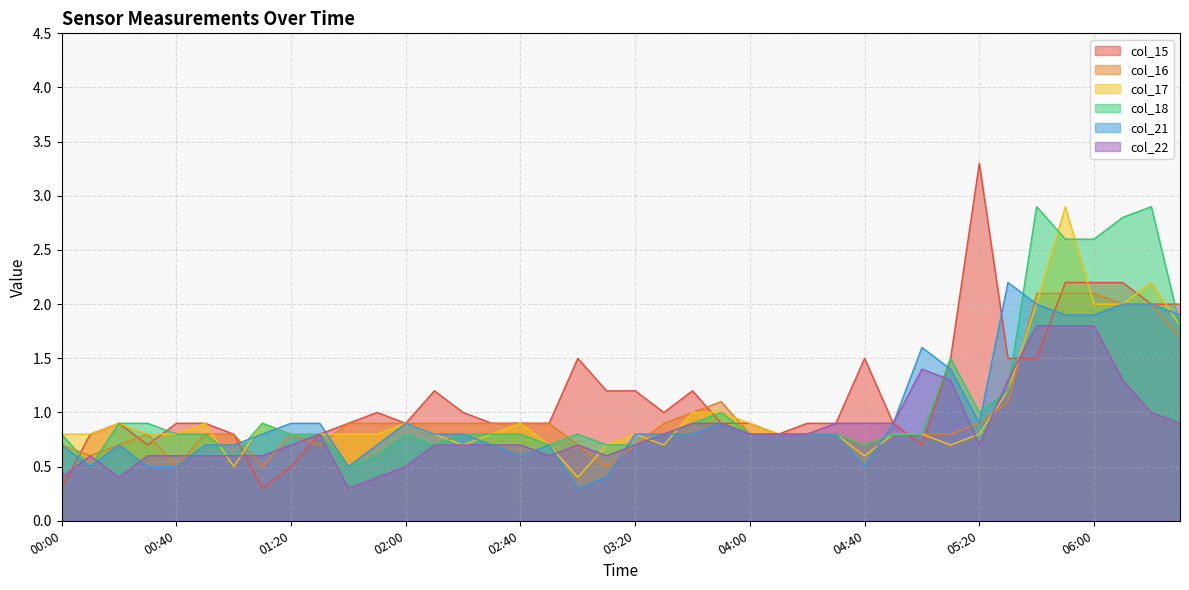

Reading left to right, transcribe all the data shown in this chart.

col_15: 0.3	0.8	0.9	0.7	0.9	0.9	0.8	0.3	0.5	0.8	0.9	1.0	0.9	1.2	1.0	0.9	0.9	0.9	1.5	1.2	1.2	1.0	1.2	0.9	0.9	0.8	0.9	0.9	1.5	0.9	0.7	1.5	3.3	1.5	1.5	2.2	2.2	2.2	2.0	2.0
col_16: 0.7	0.6	0.7	0.8	0.5	0.8	0.8	0.5	0.8	0.7	0.9	0.9	0.9	0.9	0.9	0.9	0.9	0.9	0.7	0.5	0.7	0.9	1.0	1.1	0.8	0.8	0.8	0.8	0.7	0.8	0.8	0.8	0.9	1.1	2.1	2.1	2.1	2.0	2.0	1.7
col_17: 0.8	0.8	0.9	0.8	0.8	0.9	0.5	0.9	0.8	0.8	0.8	0.8	0.9	0.8	0.7	0.8	0.9	0.7	0.4	0.7	0.8	0.7	1.0	1.0	0.9	0.8	0.8	0.8	0.6	0.8	0.8	0.7	0.8	1.2	2.0	2.9	2.0	2.0	2.2	1.8
col_18: 0.8	0.5	0.9	0.9	0.8	0.8	0.6	0.9	0.8	0.8	0.5	0.6	0.8	0.7	0.8	0.8	0.8	0.7	0.8	0.7	0.7	0.8	0.9	1.0	0.8	0.8	0.8	0.8	0.7	0.8	0.8	1.5	1.0	1.2	2.9	2.6	2.6	2.8	2.9	1.8
col_21: 0.7	0.5	0.7	0.5	0.5	0.7	0.7	0.8	0.9	0.9	0.5	0.7	0.9	0.8	0.8	0.7	0.6	0.7	0.3	0.4	0.8	0.8	0.8	0.9	0.8	0.8	0.8	0.8	0.5	0.9	1.6	1.4	0.9	2.2	2.0	1.9	1.9	2.0	2.0	1.9
col_22: 0.4	0.6	0.4	0.6	0.6	0.6	0.6	0.6	0.7	0.8	0.3	0.4	0.5	0.7	0.7	0.7	0.7	0.6	0.7	0.6	0.7	0.8	0.9	0.9	0.8	0.8	0.8	0.9	0.9	0.9	1.4	1.3	0.7	1.3	1.8	1.8	1.8	1.3	1.0	0.9